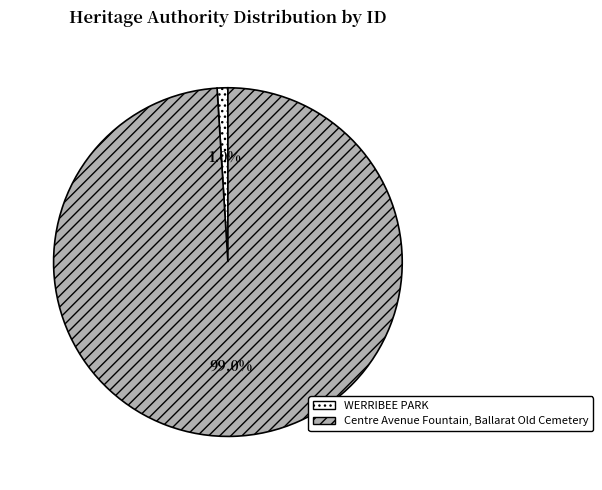

To the nearest percent, what is the average slice percentage?

50%